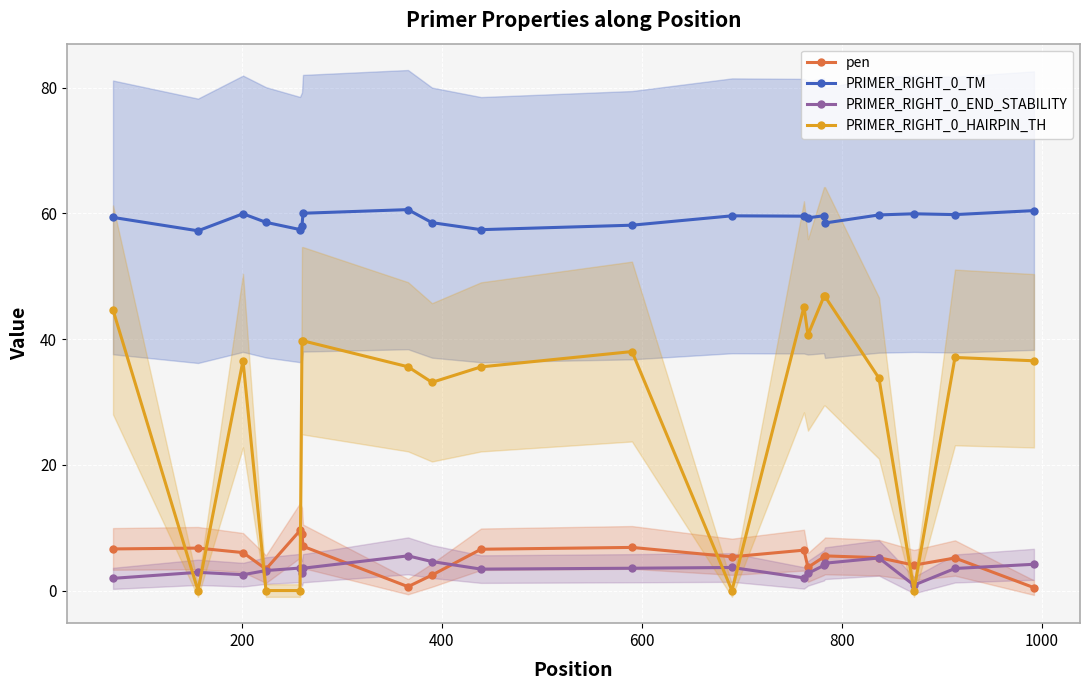

What is the highest value of the pen series?

9.6